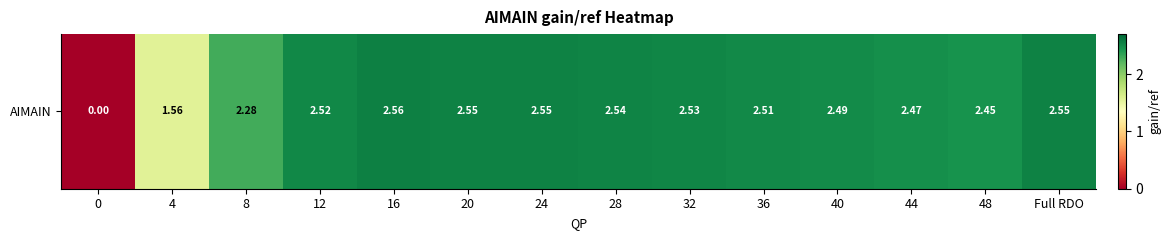

Rank the categories by value from lowest to highest.

0, 4, 8, 48, 44, 40, 36, 12, 32, 28, 20, 24, Full RDO, 16